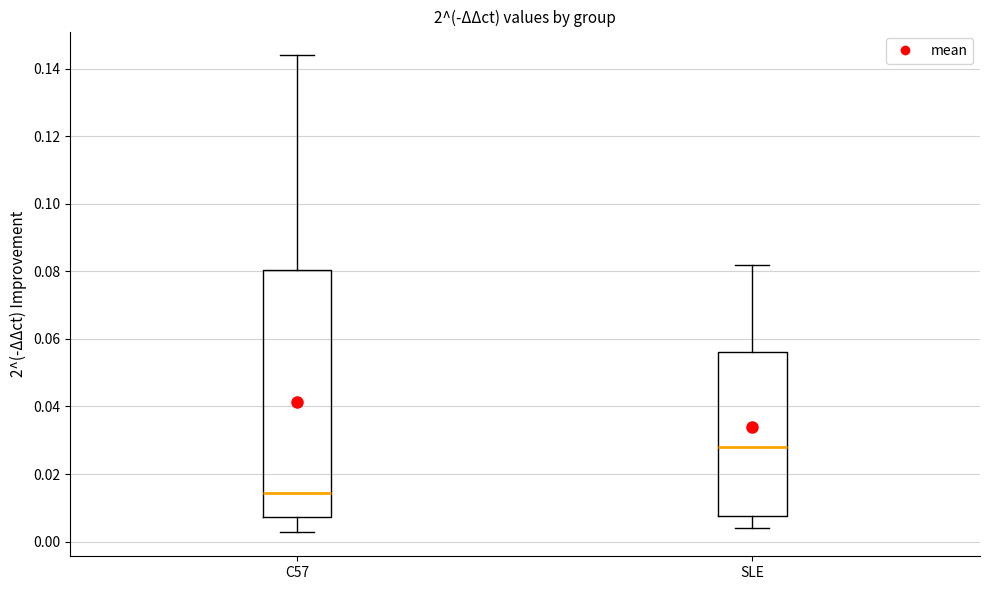

Reading left to right, read every box against the y-axis: the position of its median line, the range the box covers, and the ends of its whiskers. The values are not printed on the chart, so give them approximately, as read against the axis.

C57: median 0.014, box 0.008 to 0.080, whiskers 0.002 to 0.144
SLE: median 0.028, box 0.008 to 0.056, whiskers 0.004 to 0.082